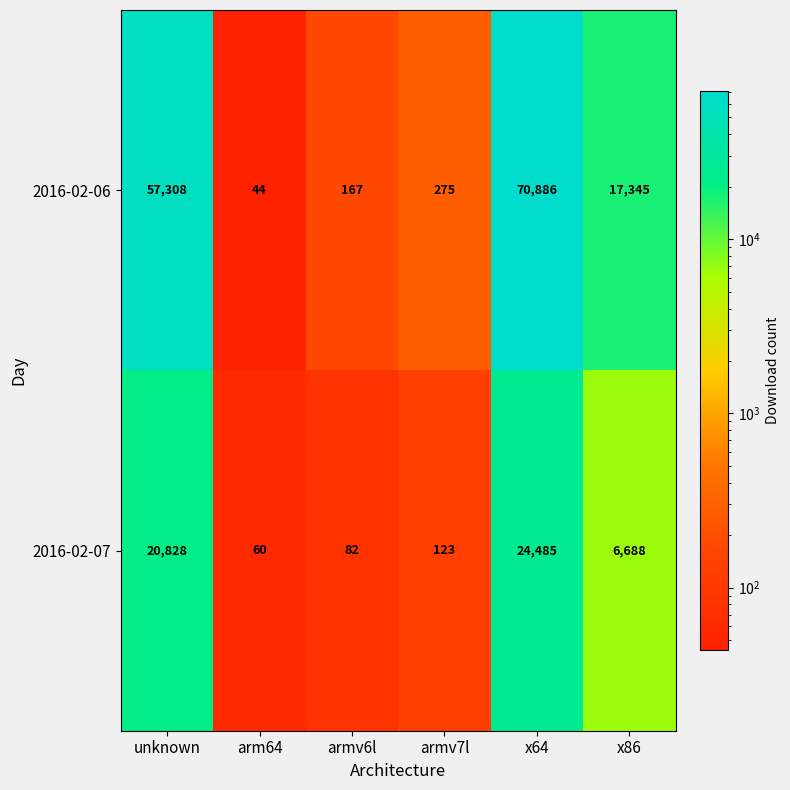

Which series has the widest spread of values?

2016-02-06